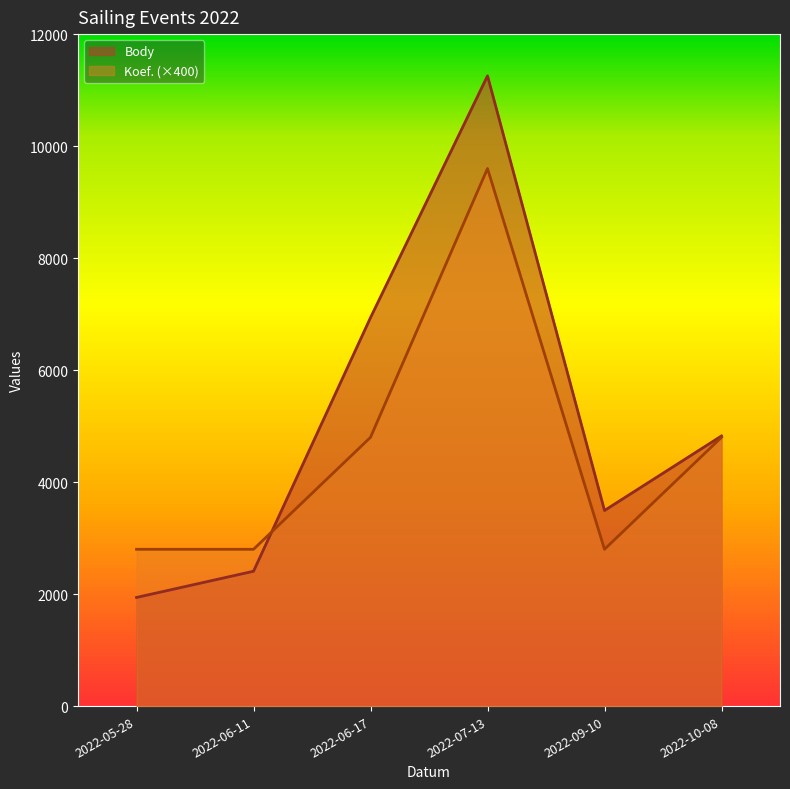

The Body series shows 444 at 2022-05-28. True or false?

False